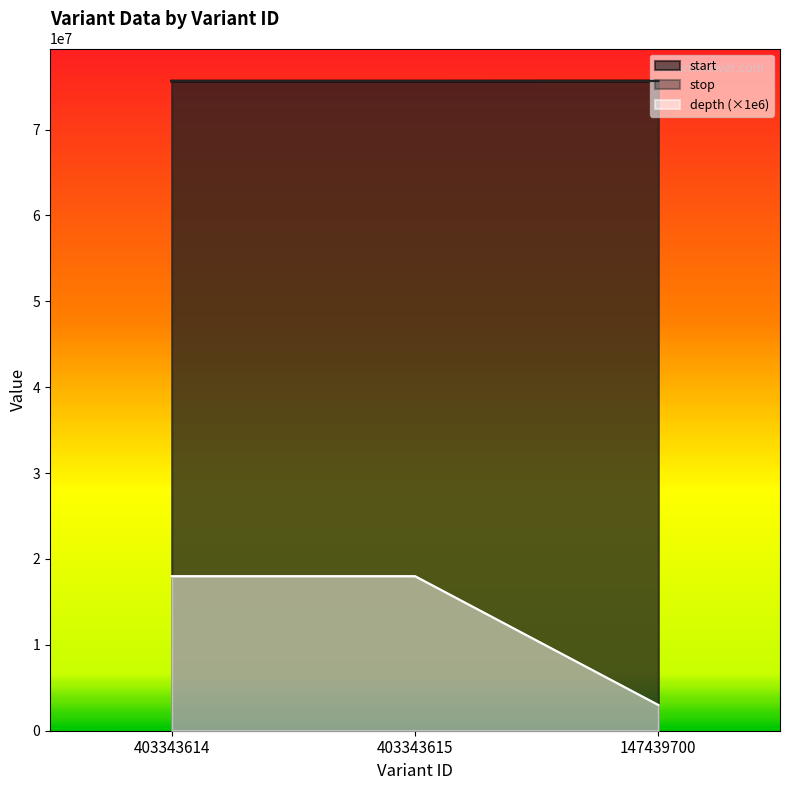

What are all the series names shown in the legend?

start, stop, depth (×1e6)